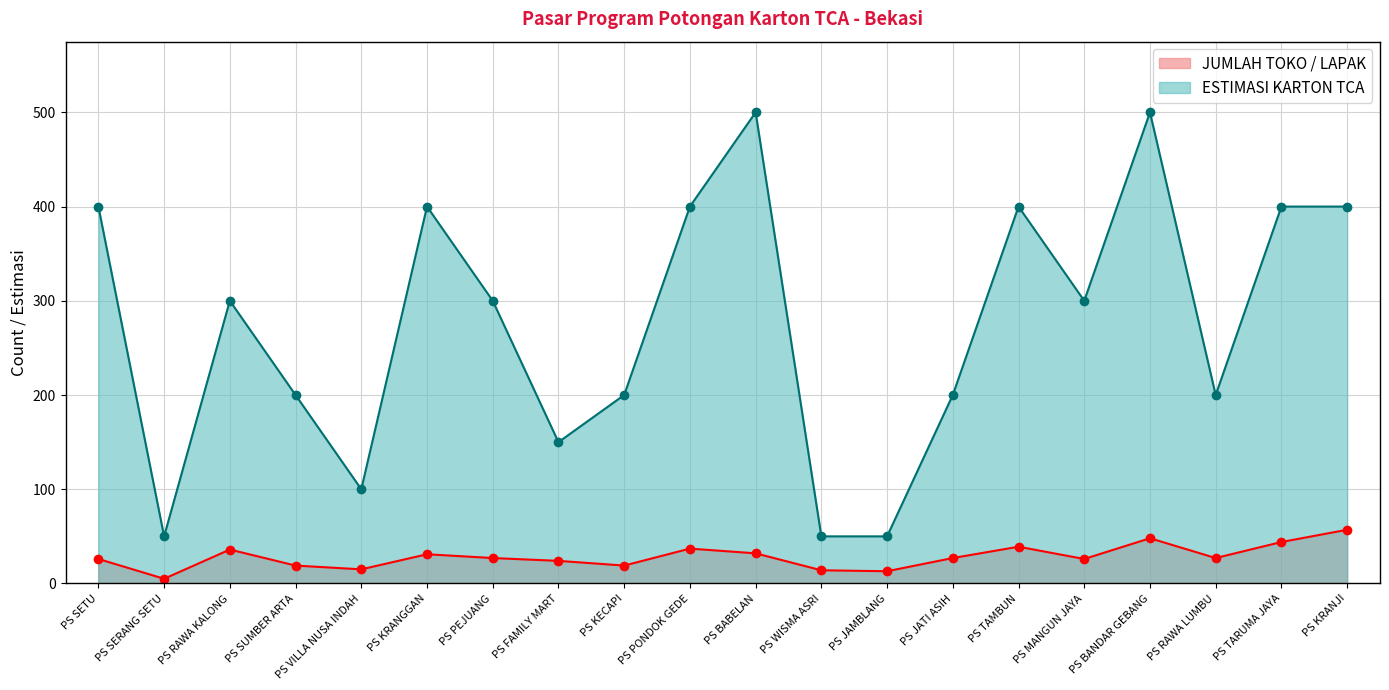

What is the total value across all series at PS KRANJI?

457